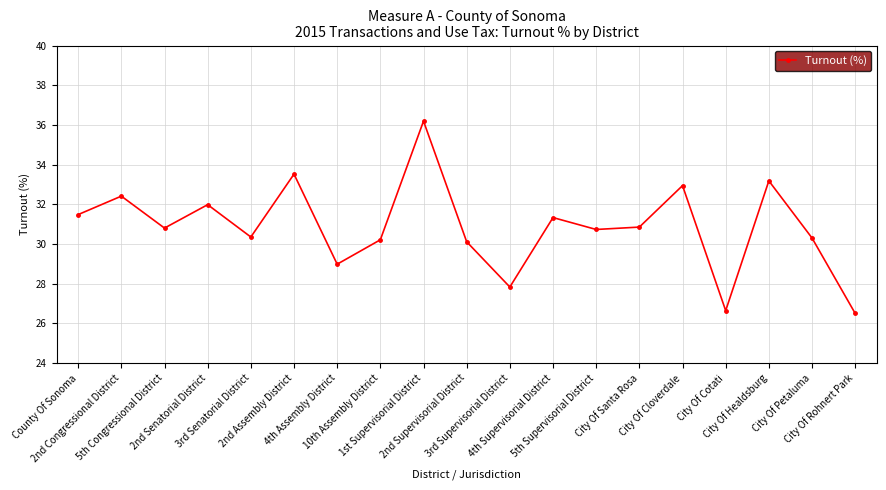

What is the greatest value displayed?

36.2